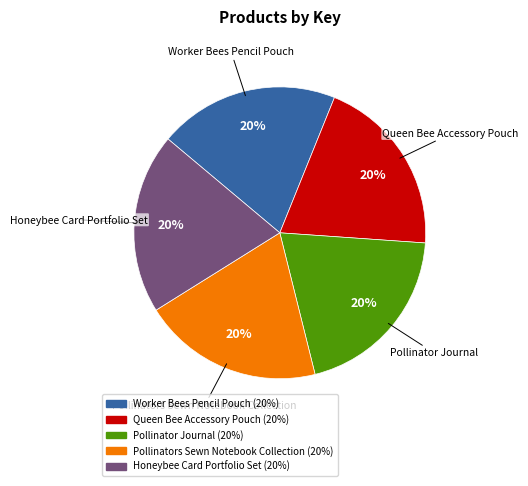

What is the ratio of the value at Pollinators Sewn Notebook Collection to the value at Queen Bee Accessory Pouch?

1.0